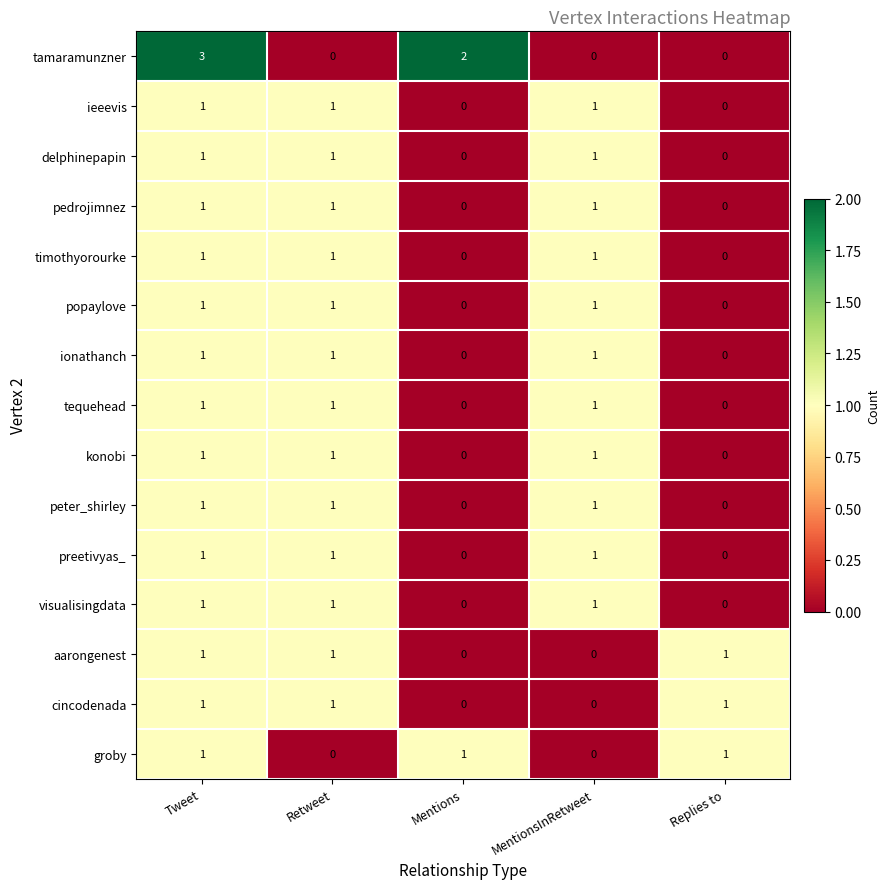

What is the sum of all visualisingdata values?

3